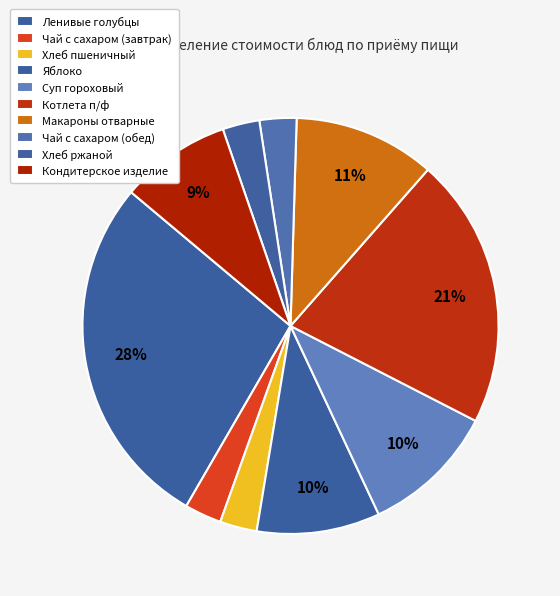

To the nearest percent, what is the difference between the Котлета п/ф and Чай с сахаром (обед) slice percentages?

18%